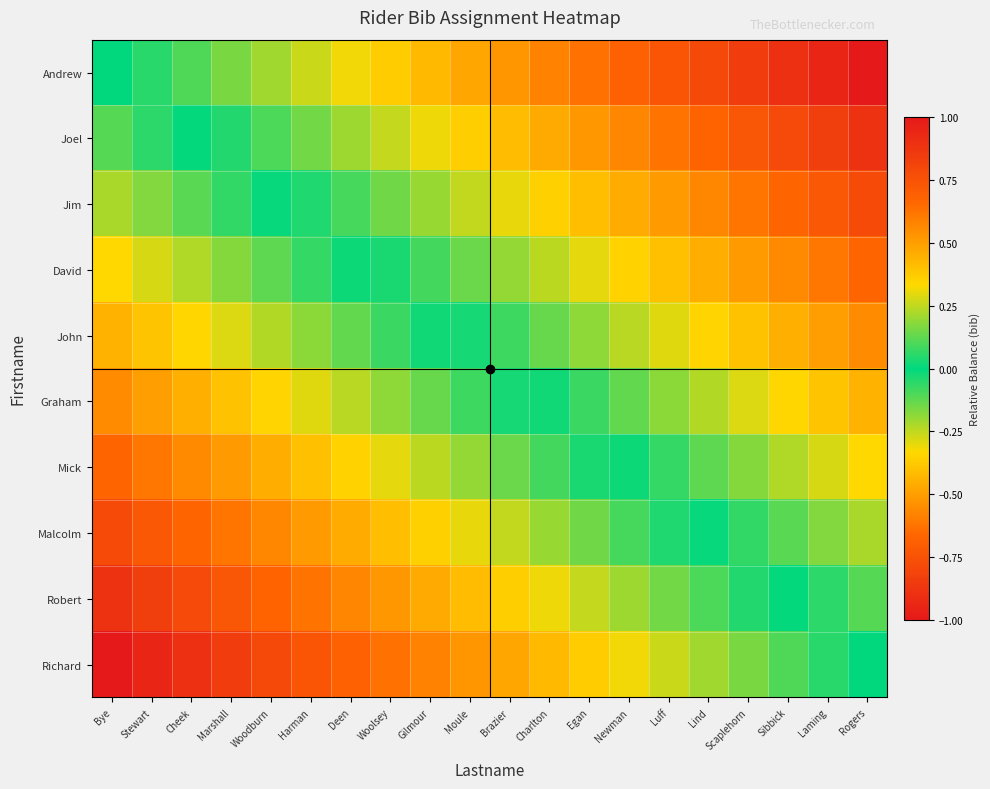

At which category does the chart reach its peak across all series?

Rogers